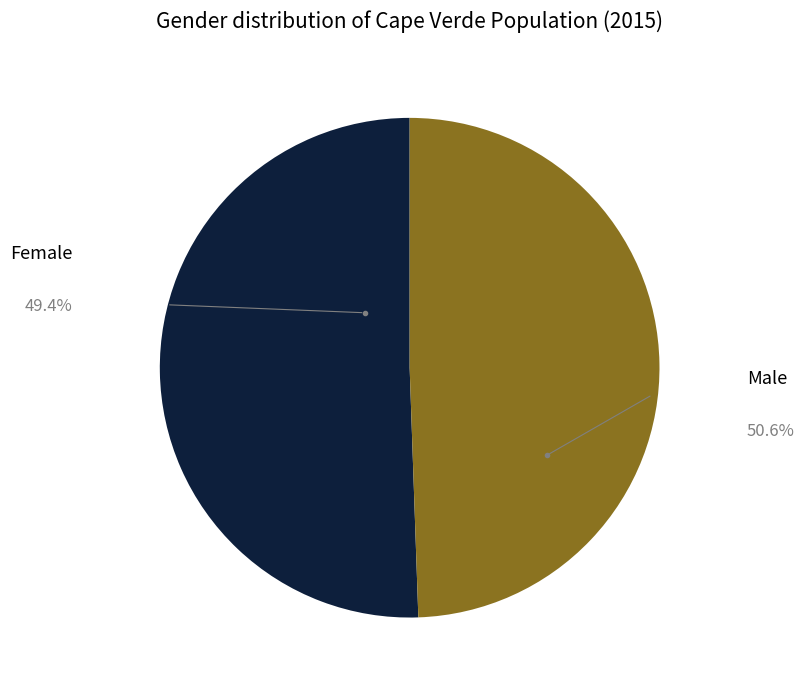

Does any single category account for the majority?

Yes